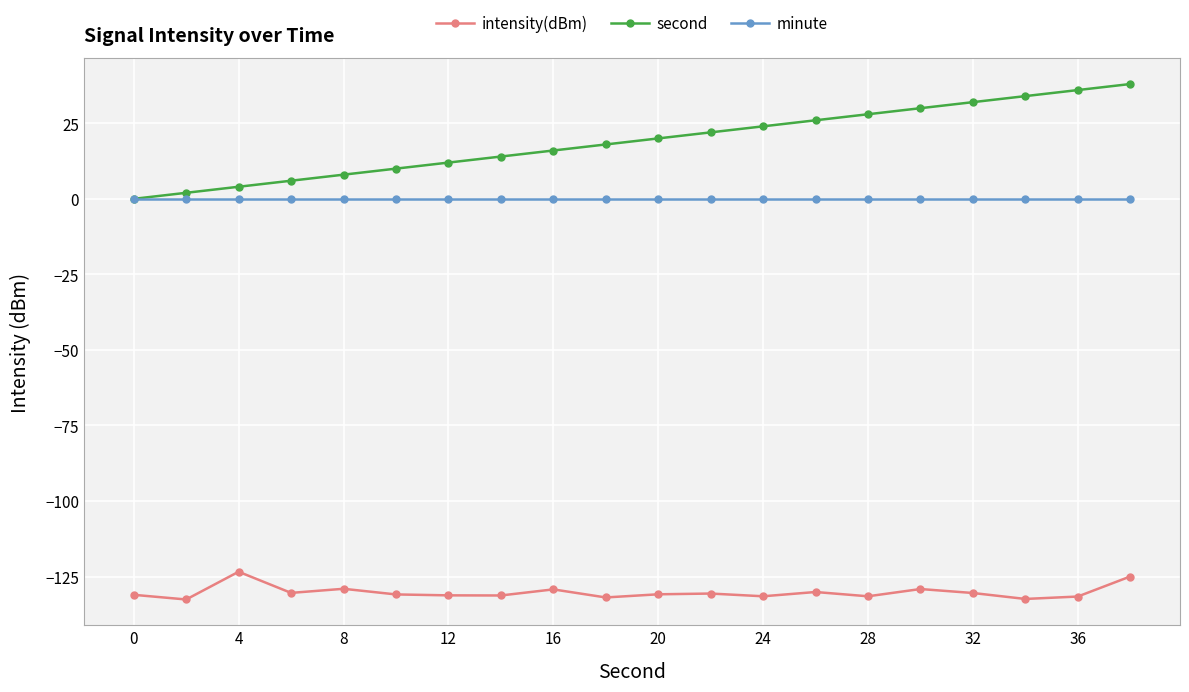

What is the average value of the second series?

19.0